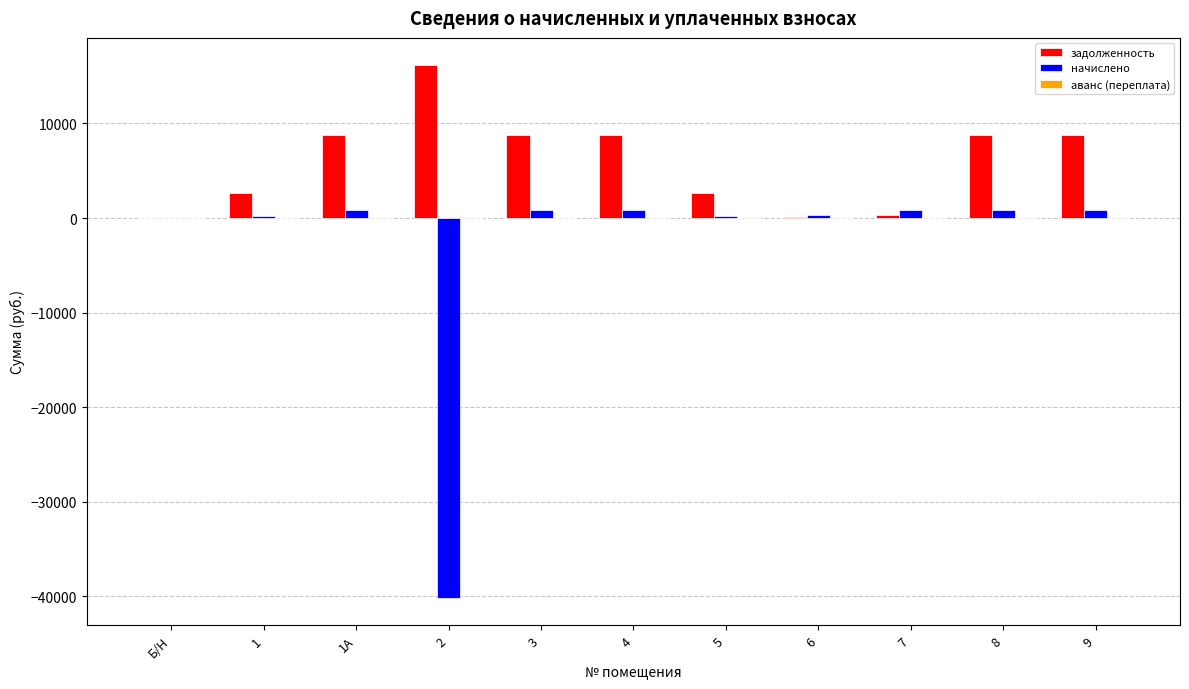

What is the sum of all задолженность values?

65975.4